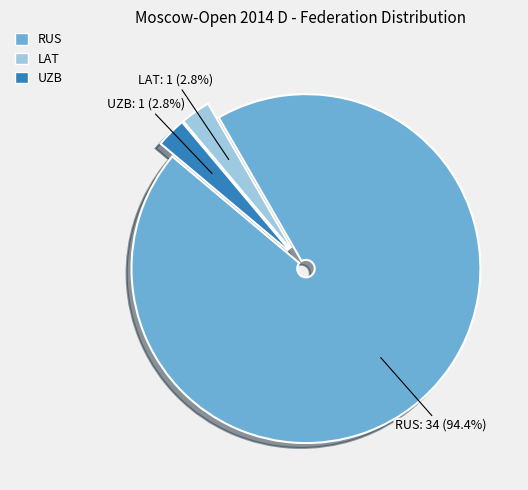

Which category accounts for the majority?

RUS